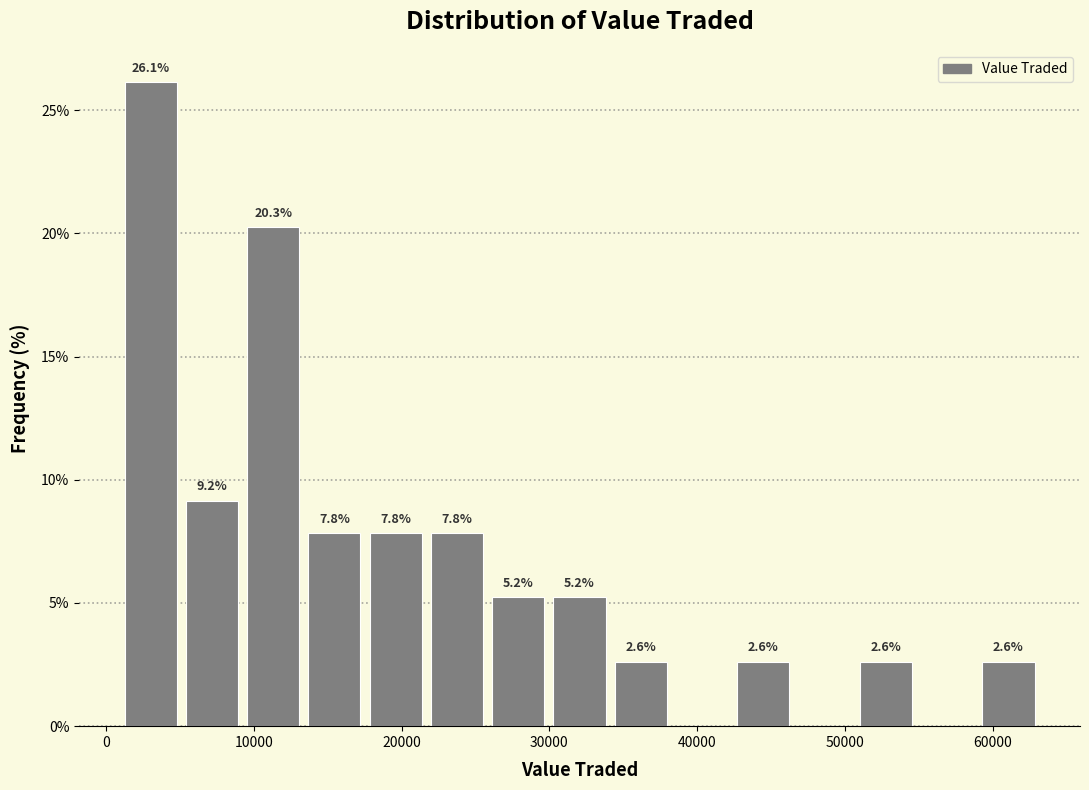

Over which range of the x-axis is the bar tallest?

1000 to 5000